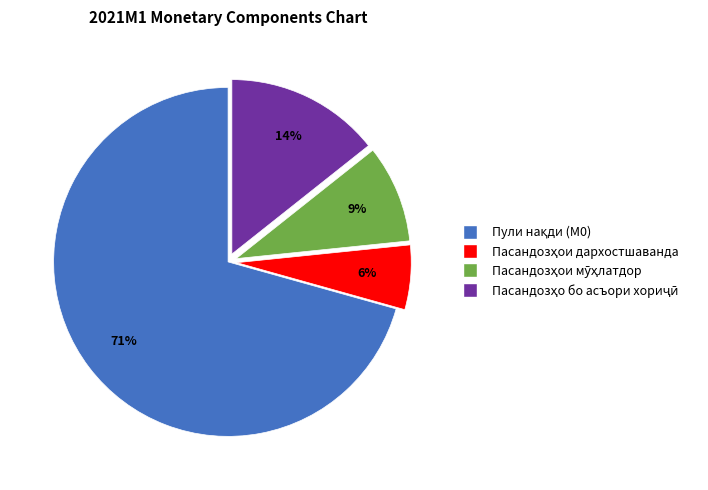

To the nearest percent, what is the difference between the largest and smallest slice percentages?

65%